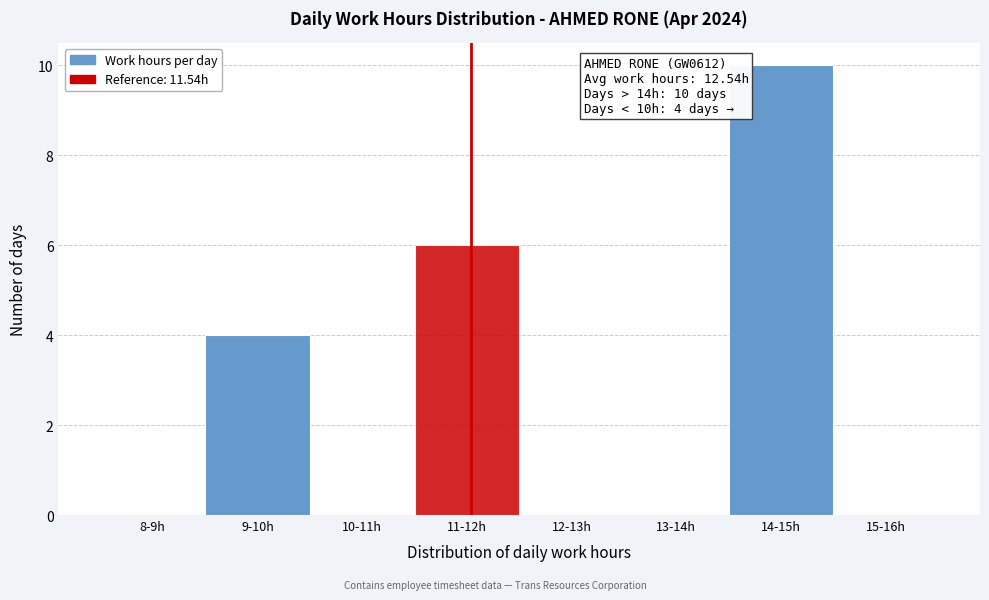

Reading left to right, transcribe all the data shown in this chart.

8-9h=0	9-10h=4	10-11h=0	11-12h=6	12-13h=0	13-14h=0	14-15h=10	15-16h=0